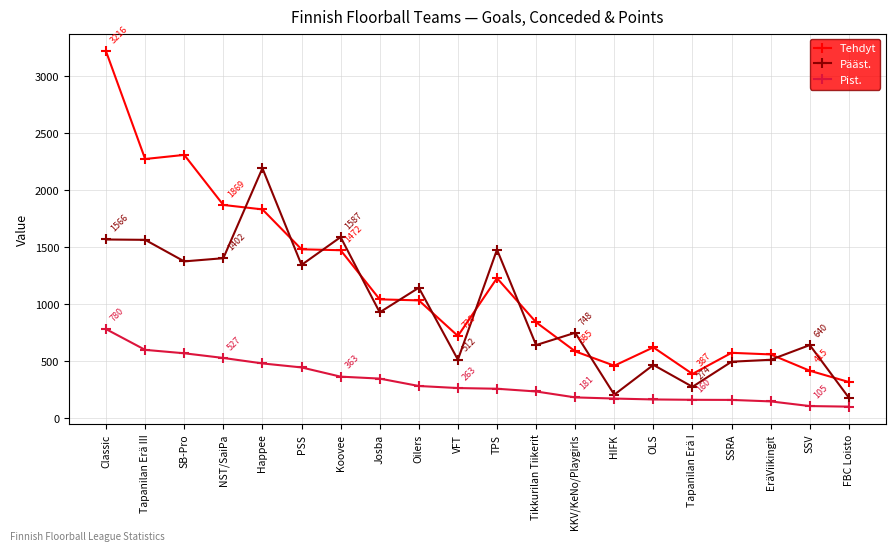

What is the maximum value for Pist.?

780